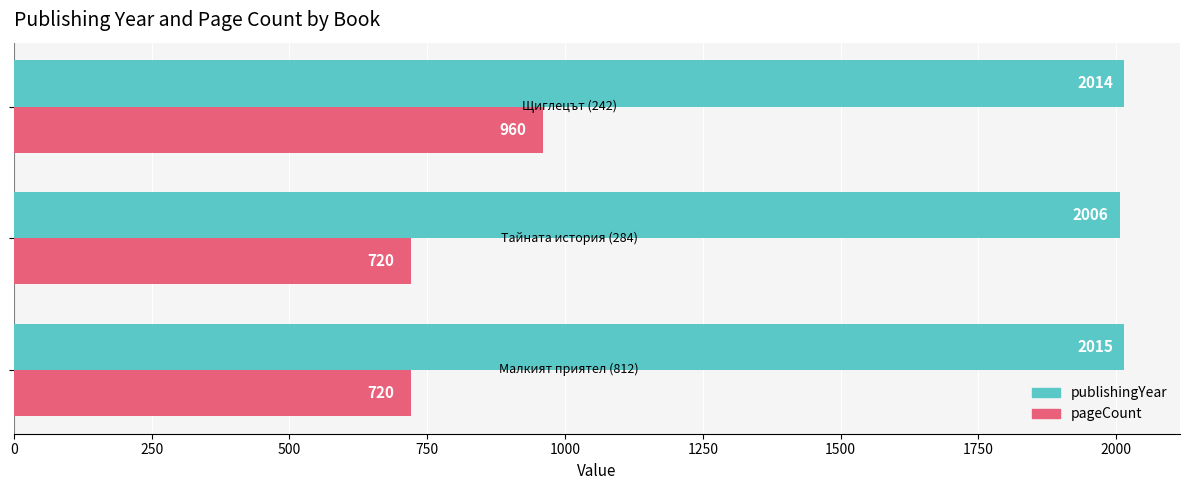

What is the smallest value displayed?

720